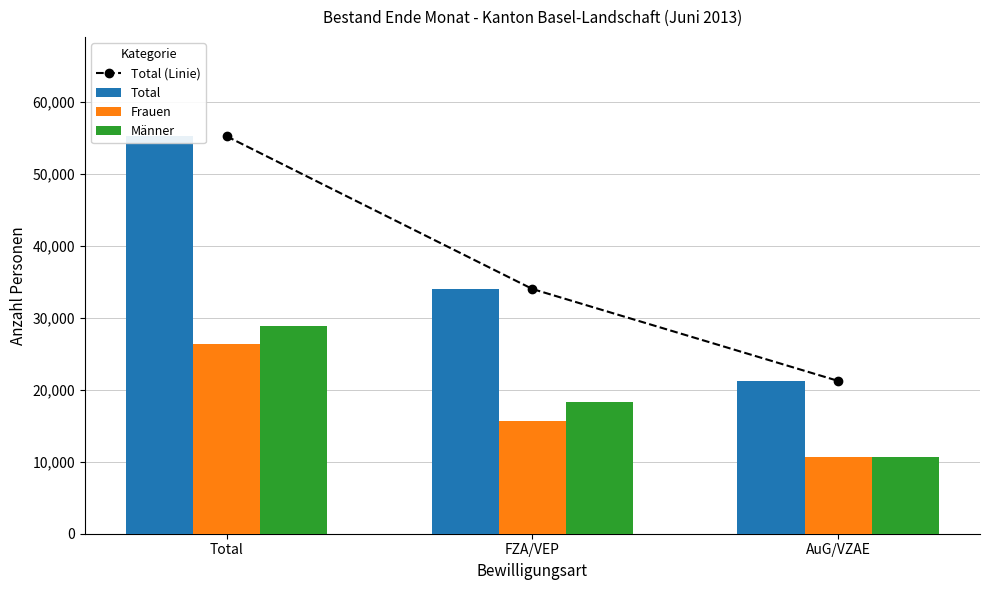

Reading left to right, transcribe all the data shown in this chart.

Total (Linie): 55220	33998	21222
Total: 55220	33998	21222
Frauen: 26307	15704	10603
Männer: 28913	18294	10619